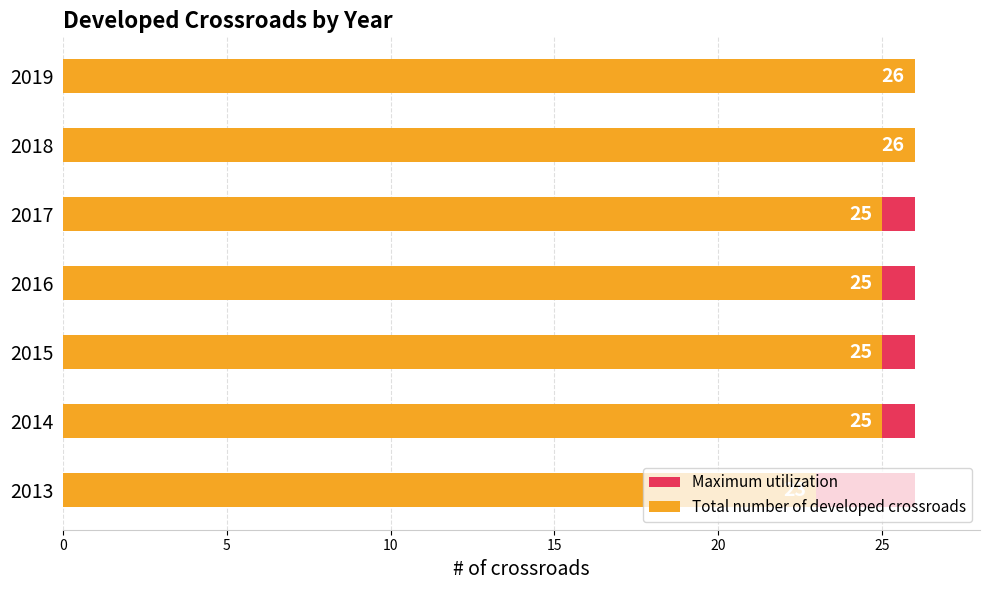

What is the sum of the Maximum utilization values at 20 and 0?

1.0